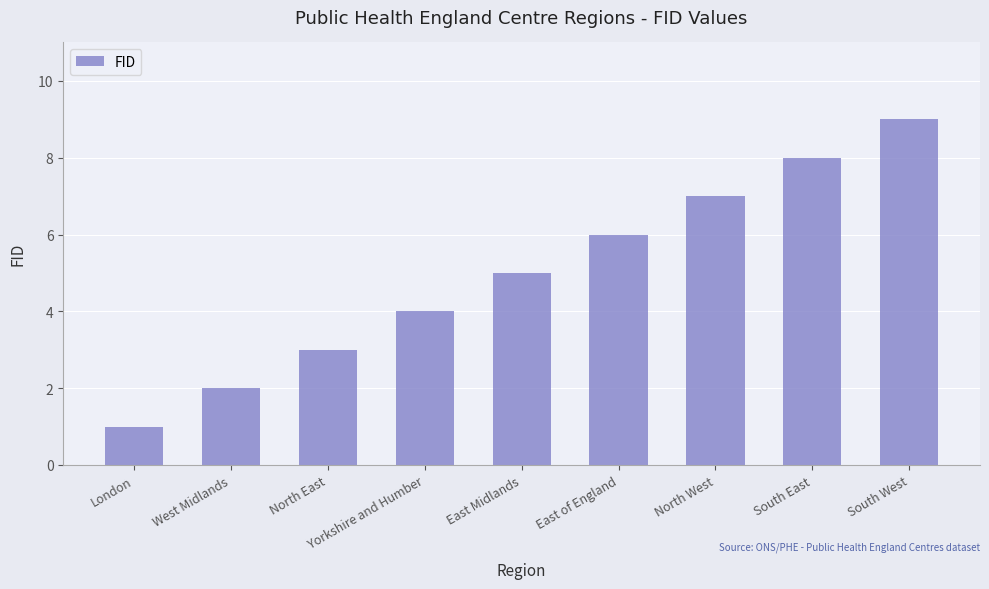

Approximately how many times larger is the value at West Midlands compared to North East?

0.7